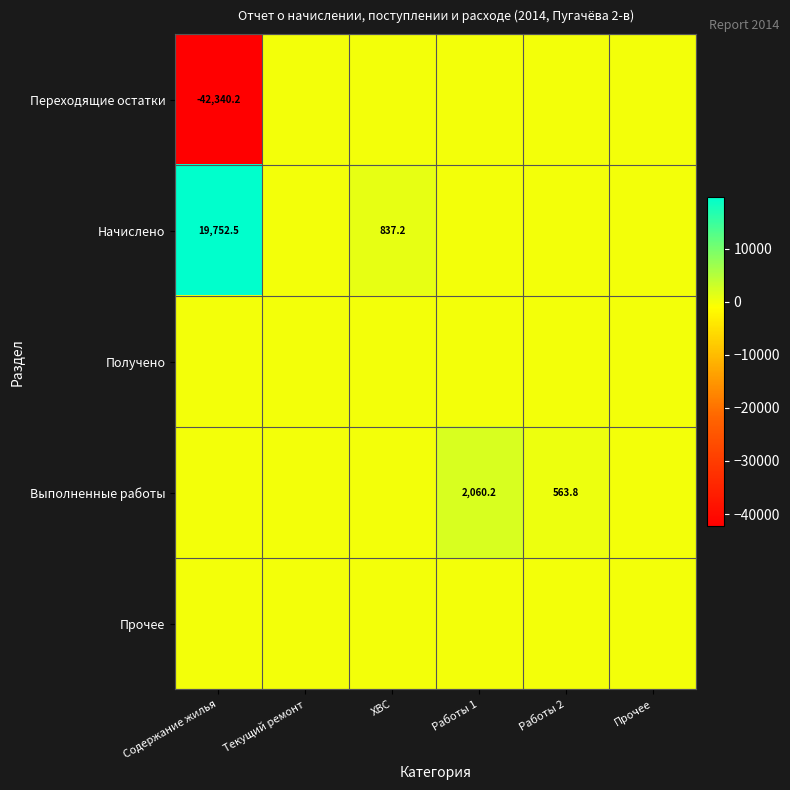

Which has a higher value, ХВС or Прочее?

ХВС